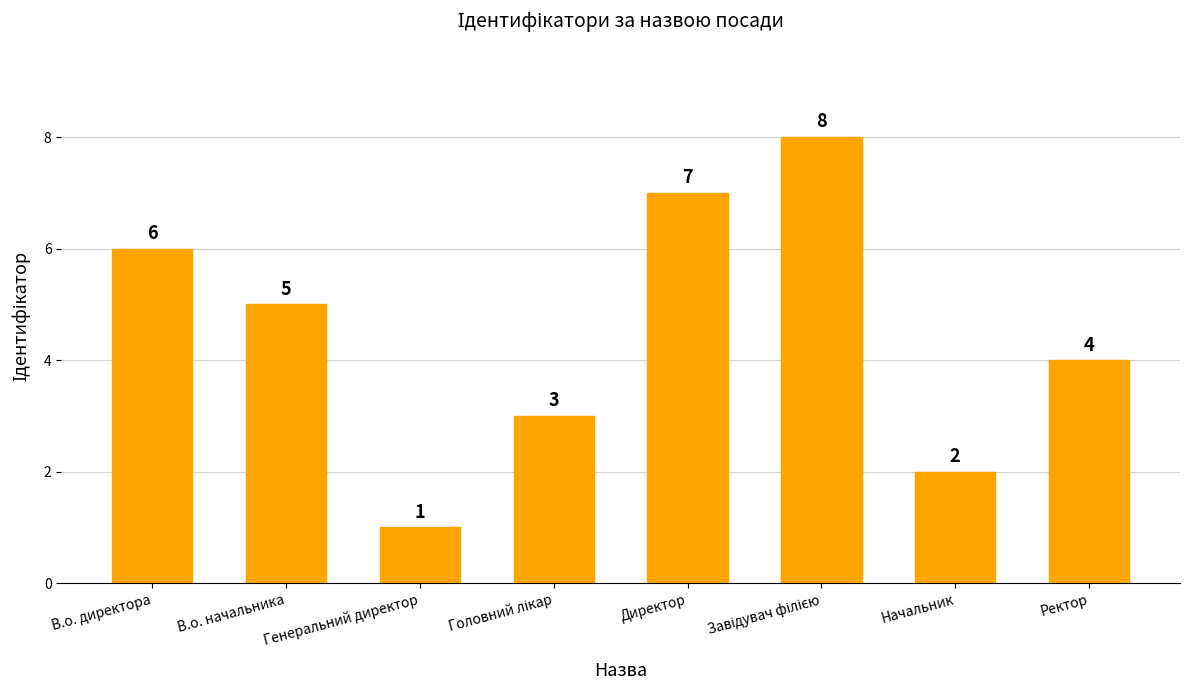

What is the ratio of the value at Ректор to the value at В.о. директора?

0.7